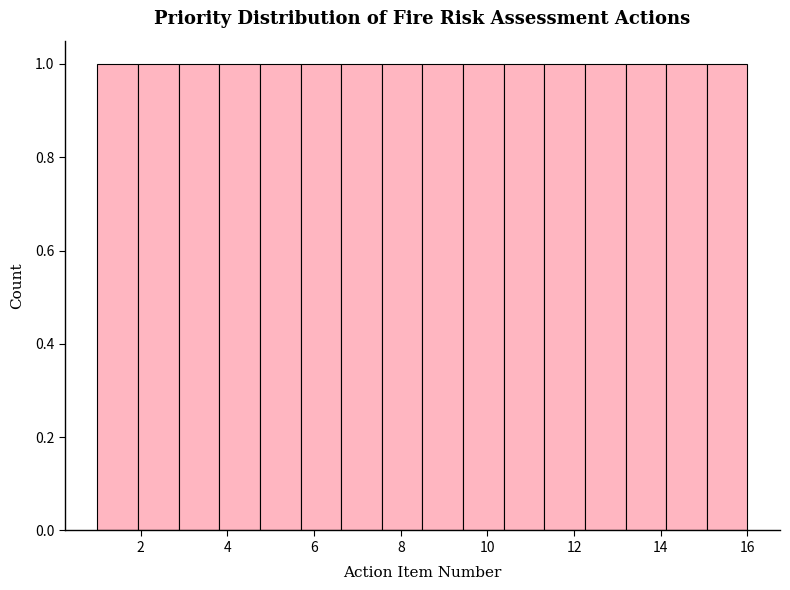

How tall is the bar that spans 6.6 to 7.6 on the x-axis? Neither the bar edges nor the heights are printed on the chart, so give them approximately, as read against the axes.

1